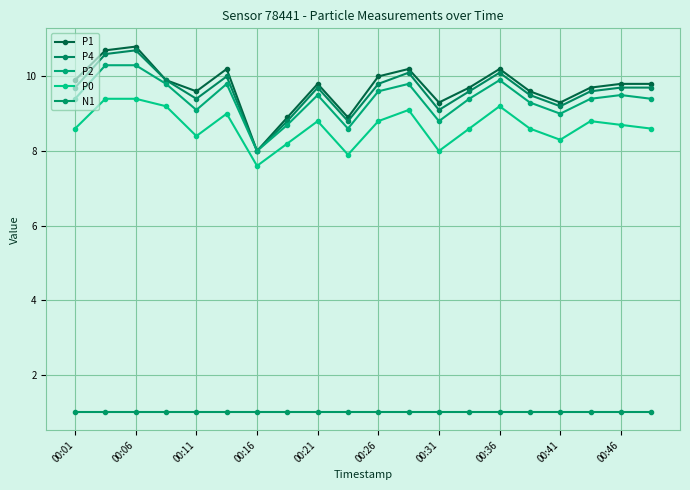

Count the number of categories in the chart.

20